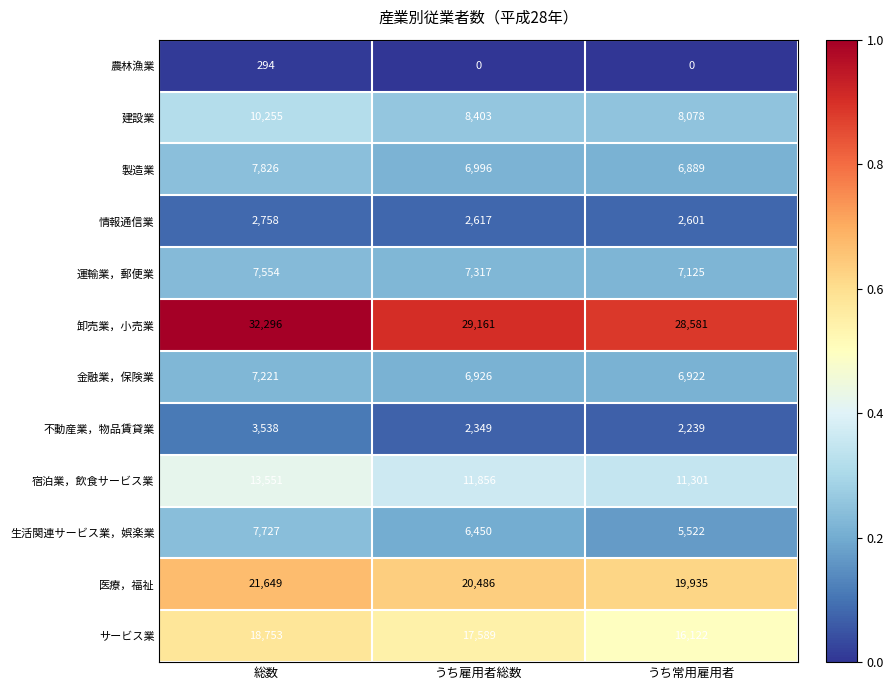

Which label corresponds to the largest value in the chart?

総数